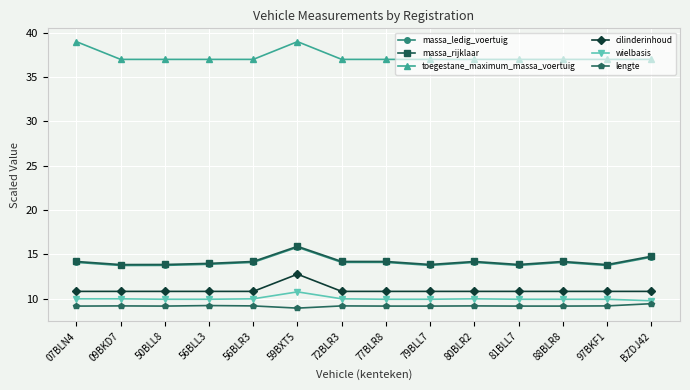

What is the label of the 13th point from the right?

09BKD7